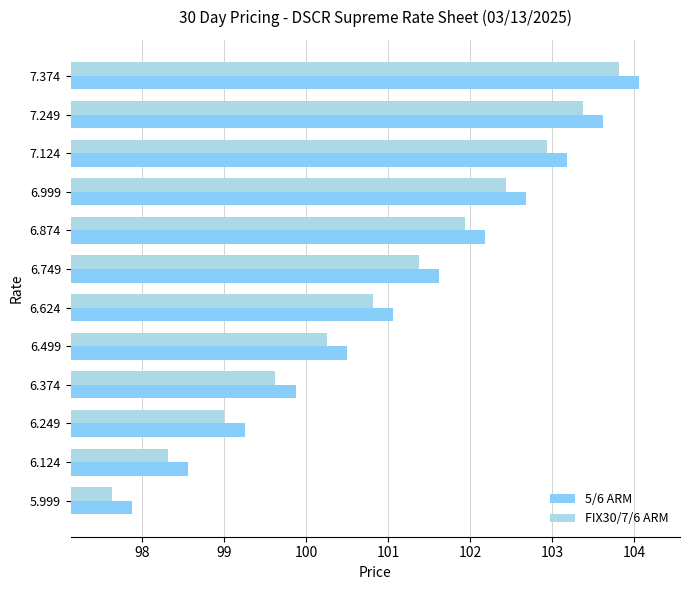

At which category is the sum across all series the highest?

7.374